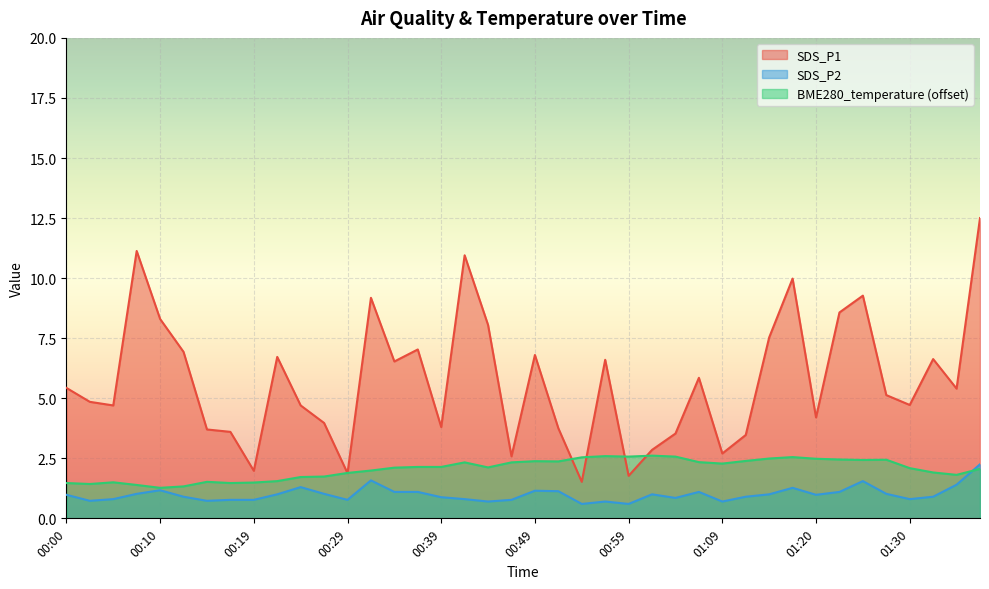

What is the greatest value displayed?

12.5